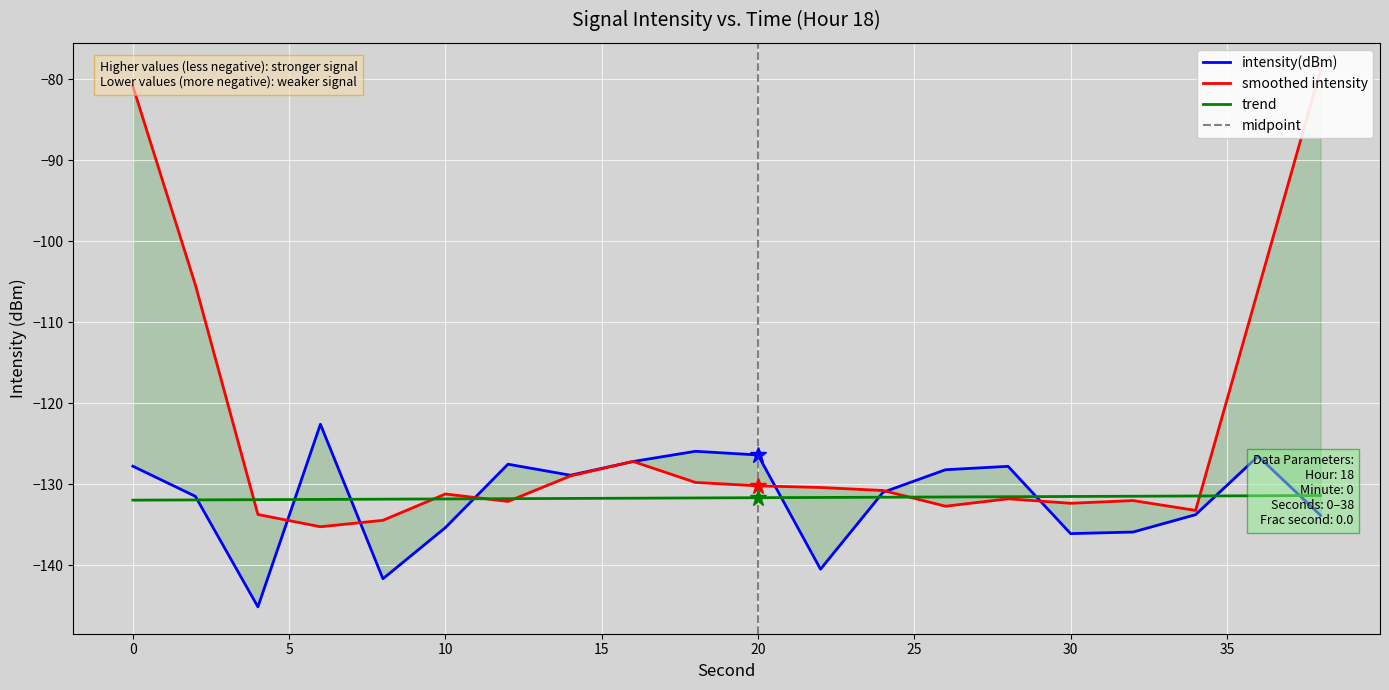

Where do intensity(dBm) and second first cross each other?

2 and 4